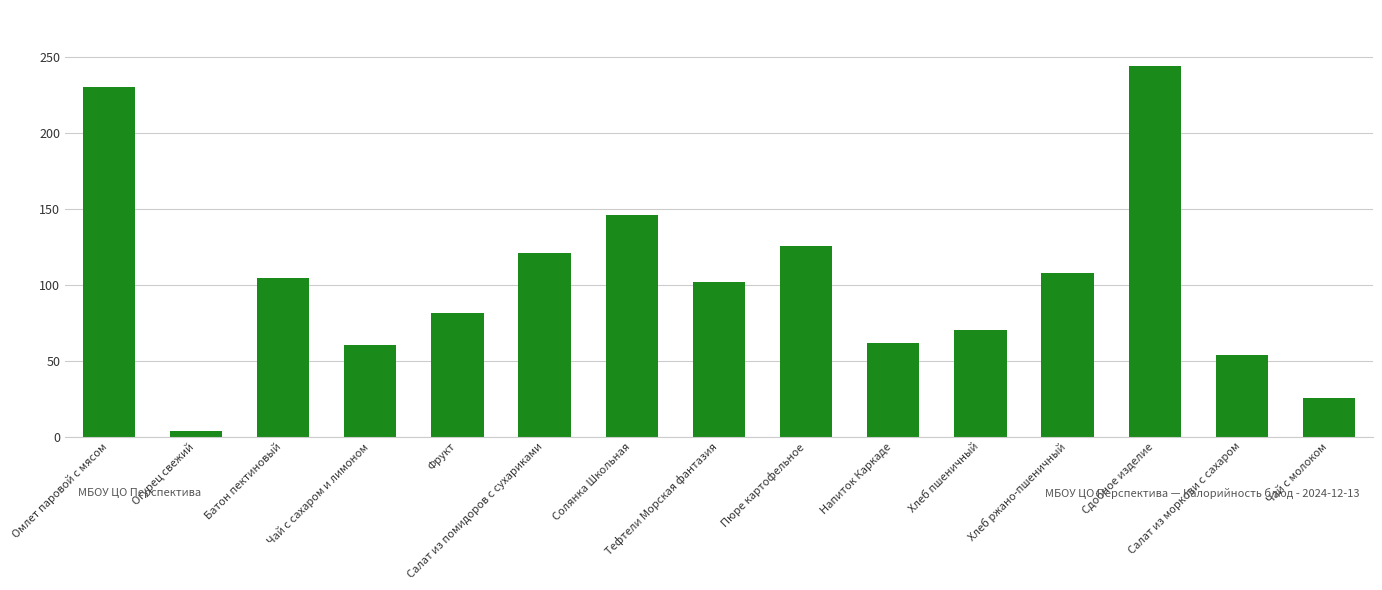

What is the maximum value shown in the chart?

244.3